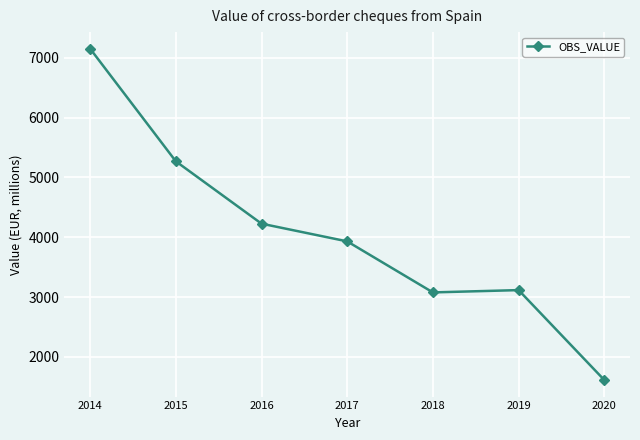

Reading left to right, what are all the values shown in this chart?

2014=7151.3	2015=5269.2	2016=4227.3	2017=3931.4	2018=3078.7	2019=3117.3	2020=1614.9